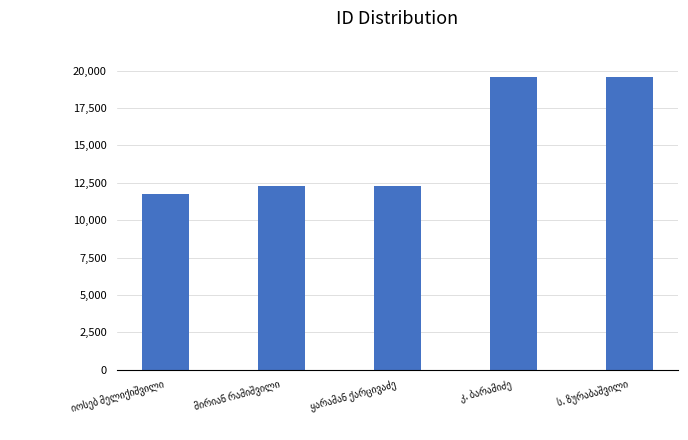

What is the sum of all values?

75499